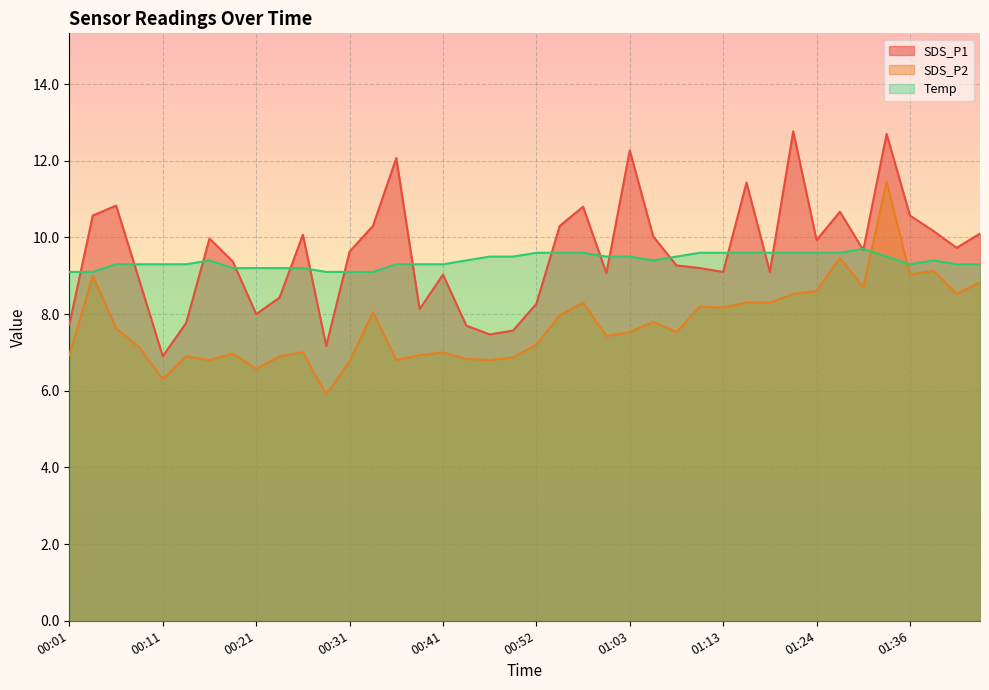

The Temp series shows 16.6 at 00:13. True or false?

False